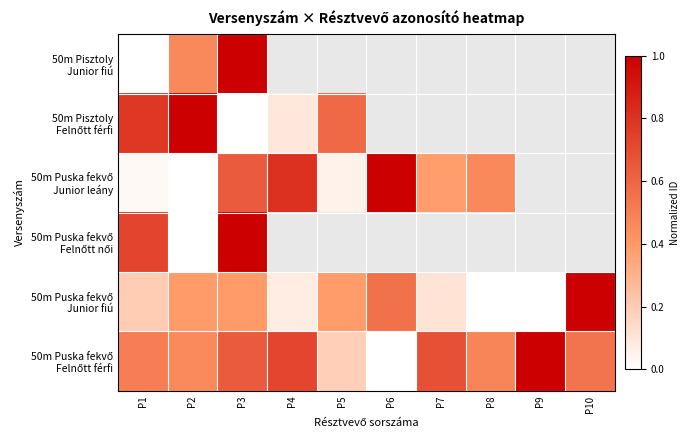

What is the difference between the maximum and minimum values in the 50m Puska fekvő Junior fiú series?

1.0